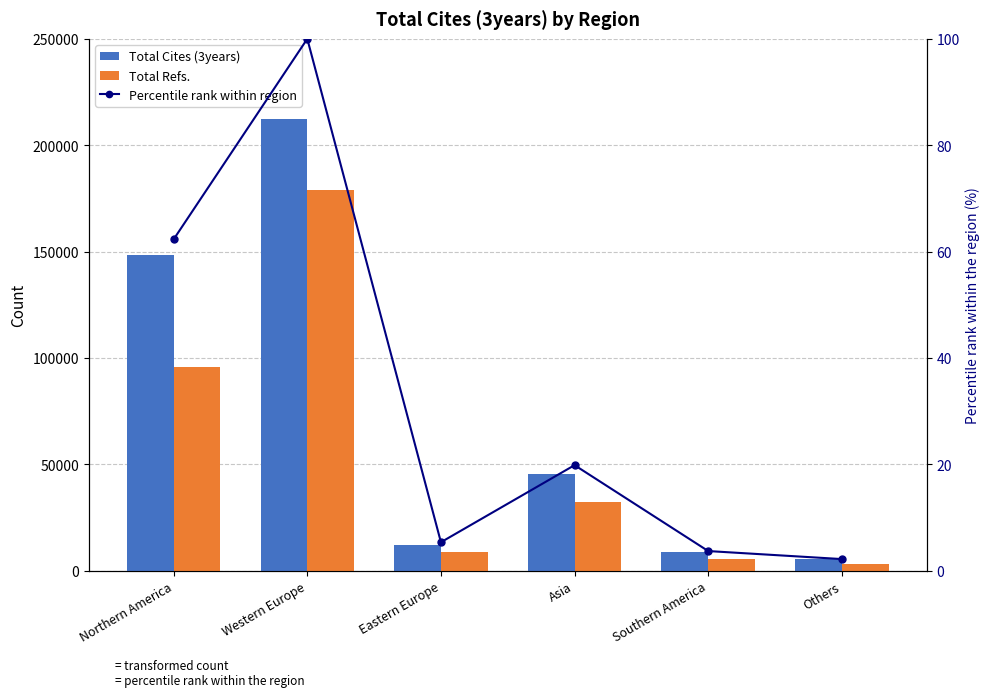

Between Western Europe and Northern America, which is larger?

Western Europe